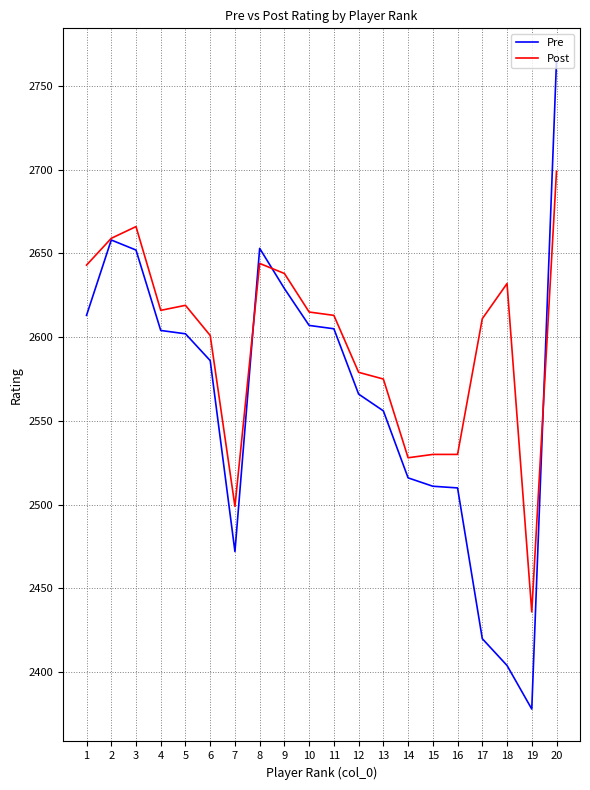

Is the value of Post at 17 greater than the value of Pre at 18?

Yes